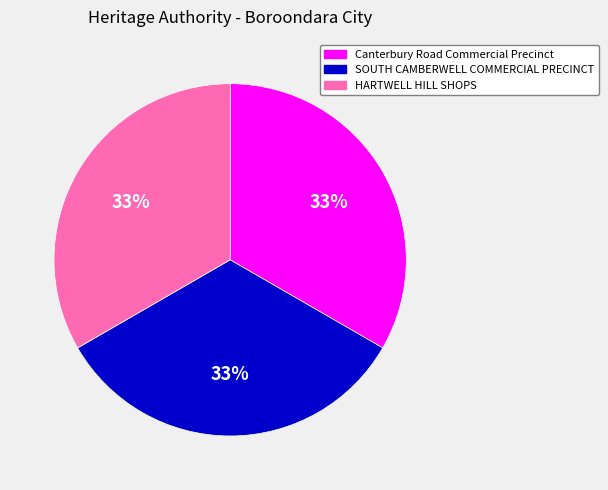

Does any single category account for the majority?

No